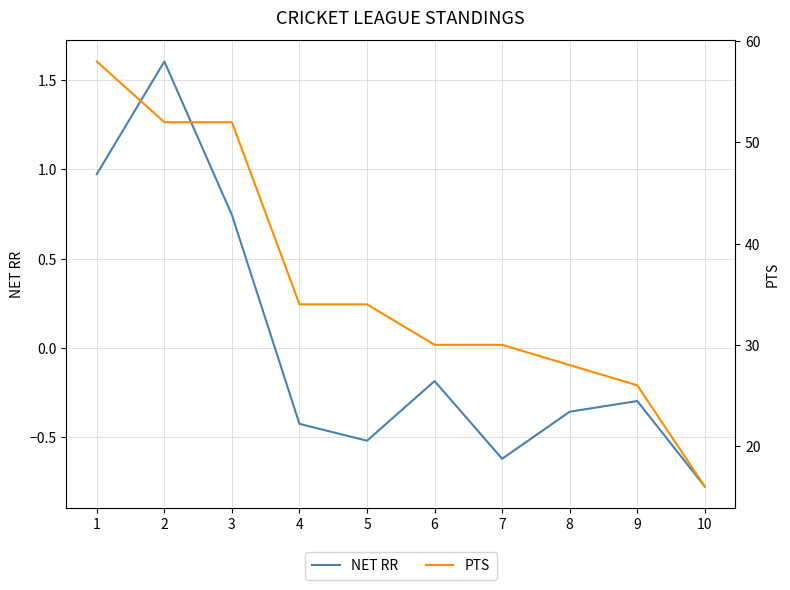

At which label does PTS first exceed 34?

1